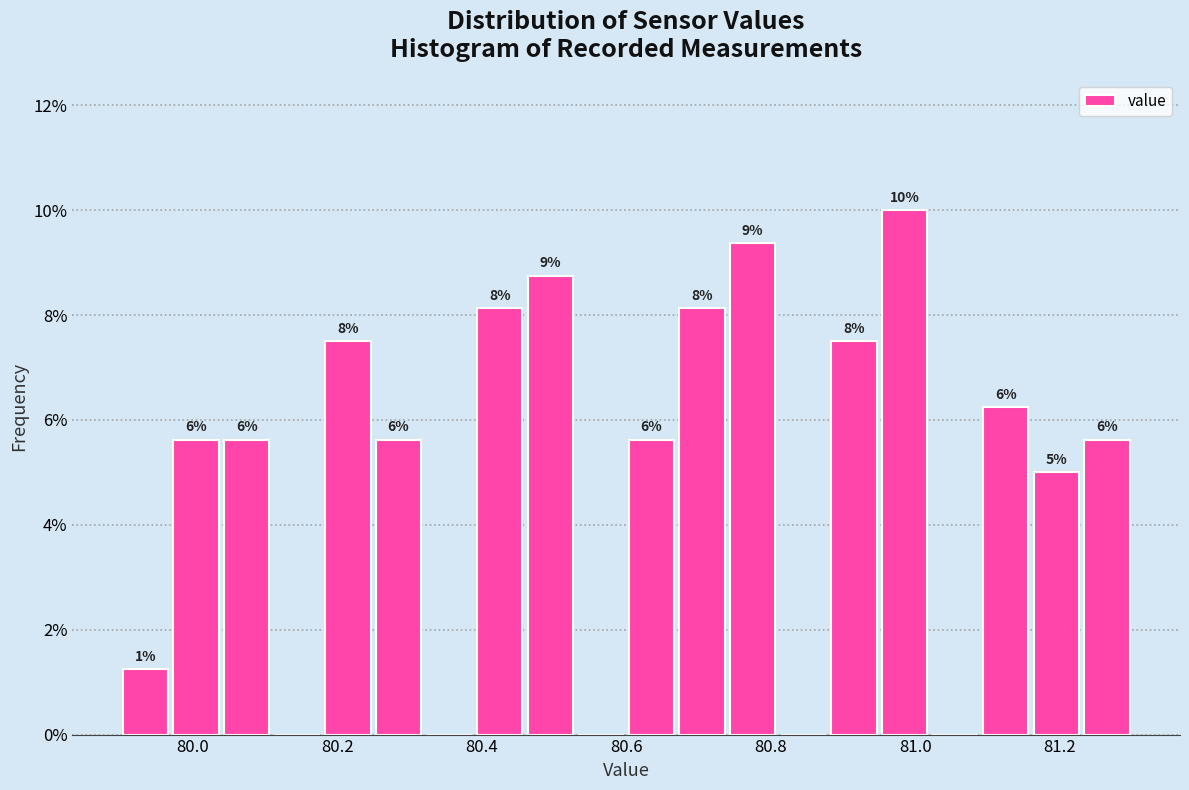

Around what value on the x-axis is the tallest bar? Give the approximate position of its centre, as read against the axis.

80.98